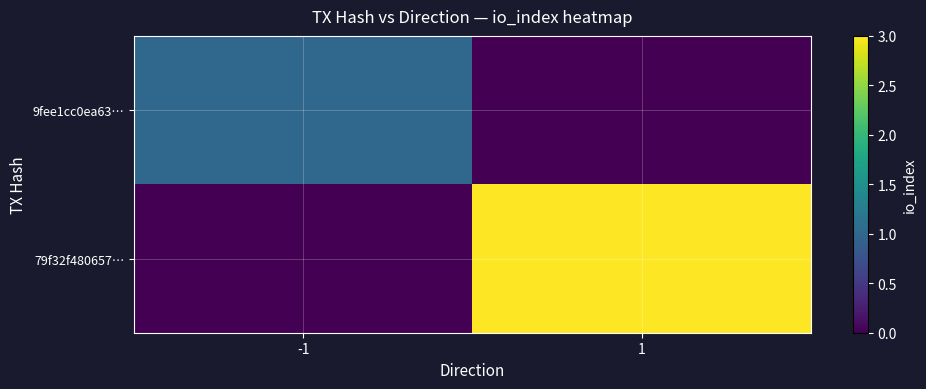

Reading left to right, what are all the values shown in this chart?

9fee1cc0ea63…: -1=1	1=0
79f32f480657…: -1=0	1=3